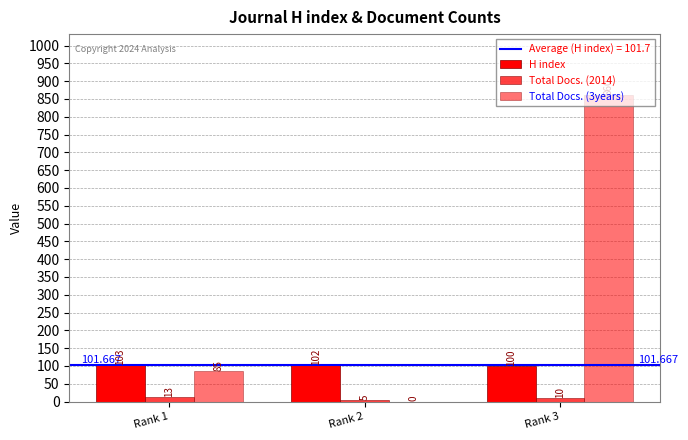

Rank the series by their average value, from lowest to highest.

Total Docs. (2014), H index, Total Docs. (3years)